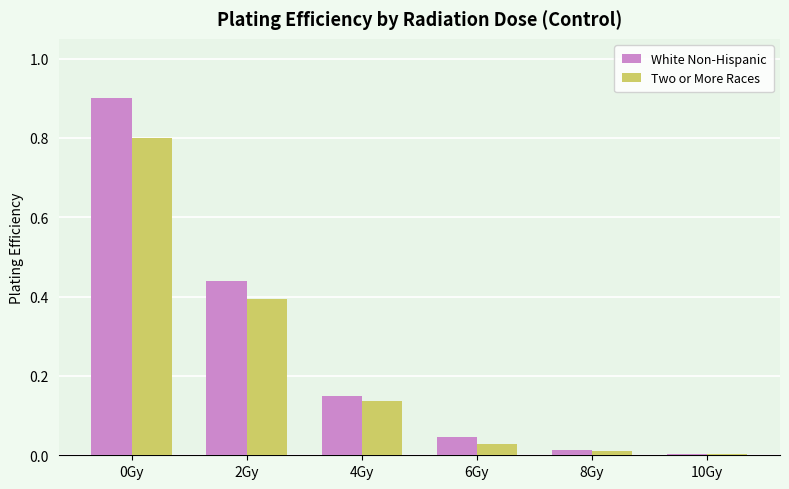

What is the maximum value for Two or More Races?

0.8